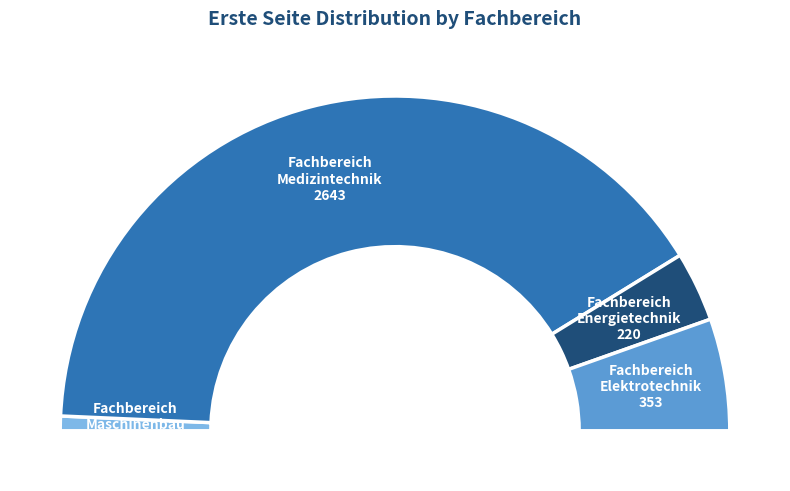

Which category has the biggest portion of the pie?

Fachbereich Medizintechnik
(OPUS4-2125)